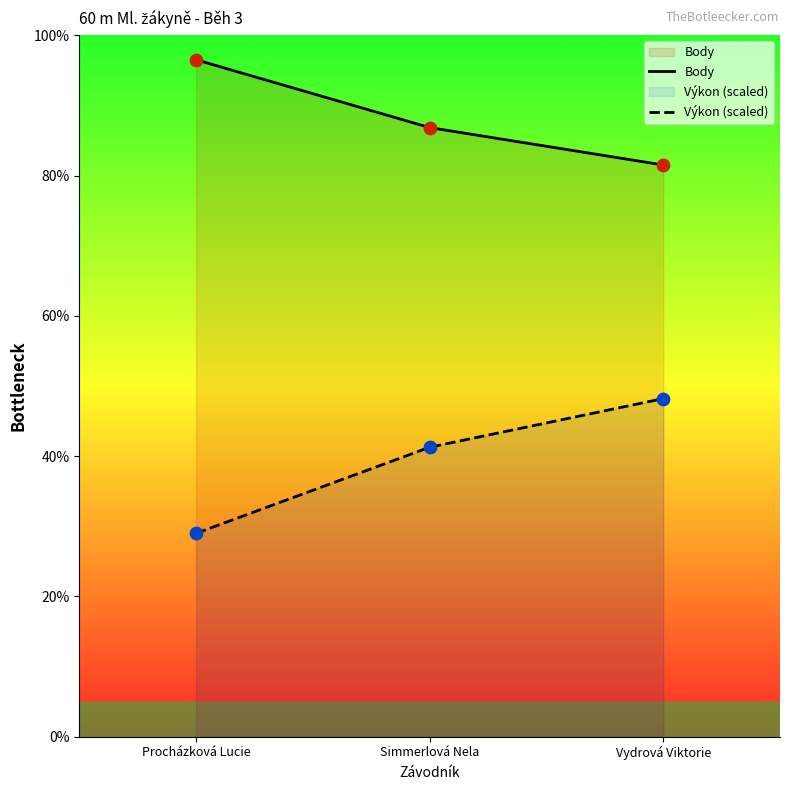

Which series contains the lowest Y value?

Výkon (scaled)